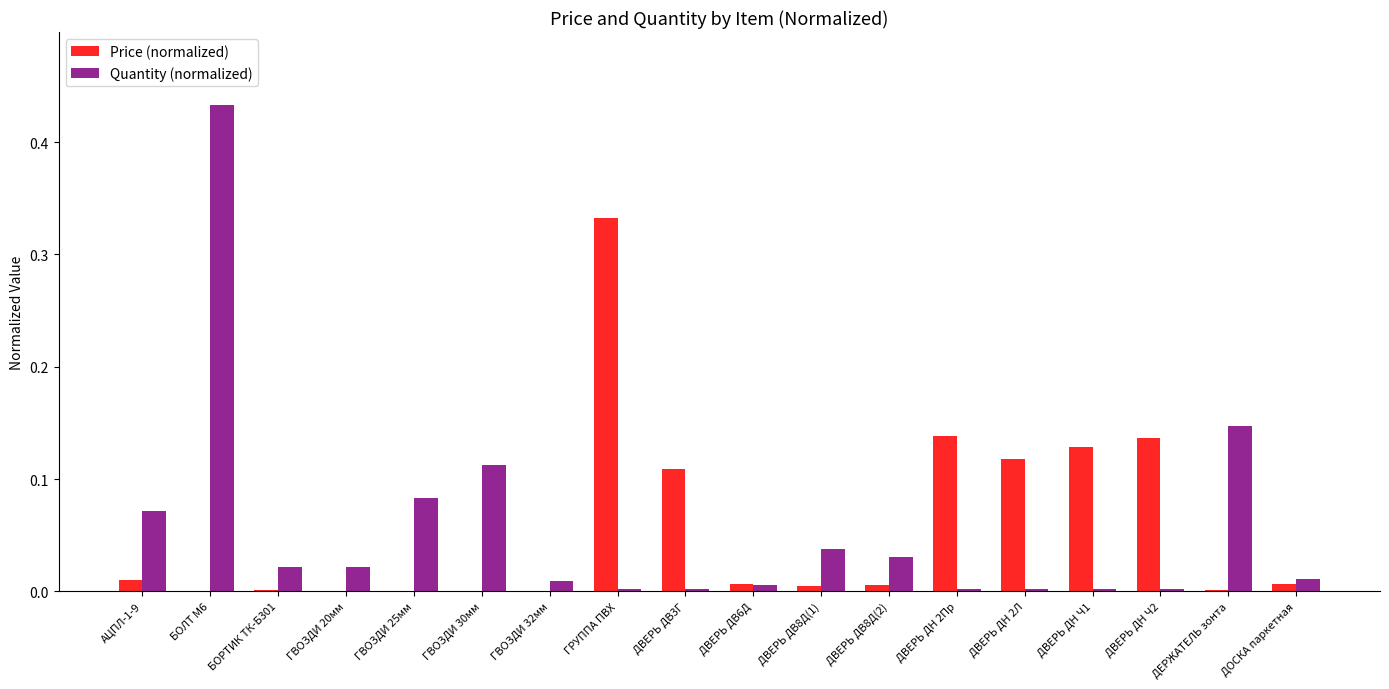

Which category has the highest value in the Price (normalized) series?

ГРУППА ПВХ